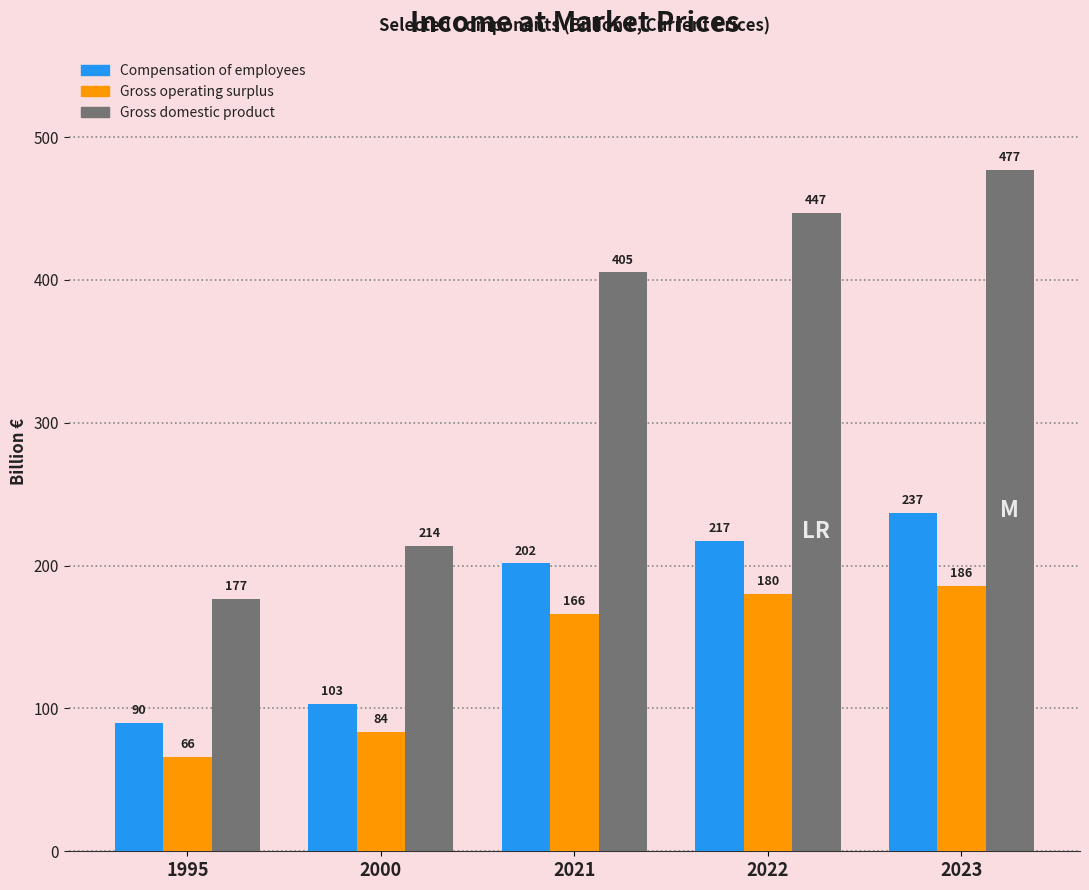

Which category has the lowest value in the Gross domestic product series?

1995